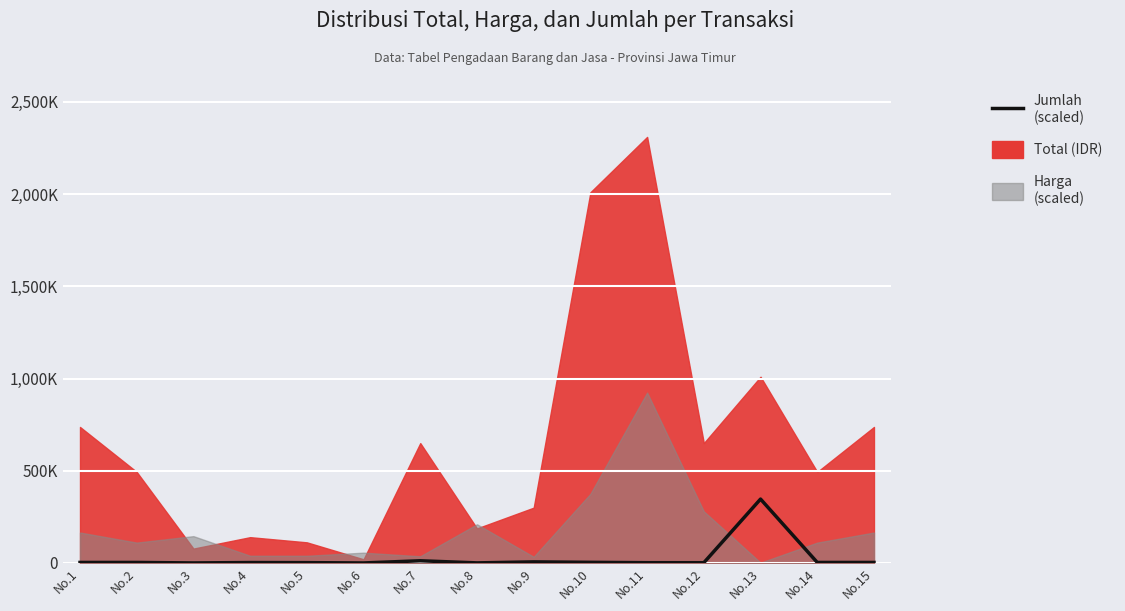

The chart shows a value of 600.5 at No.8. True or false?

True